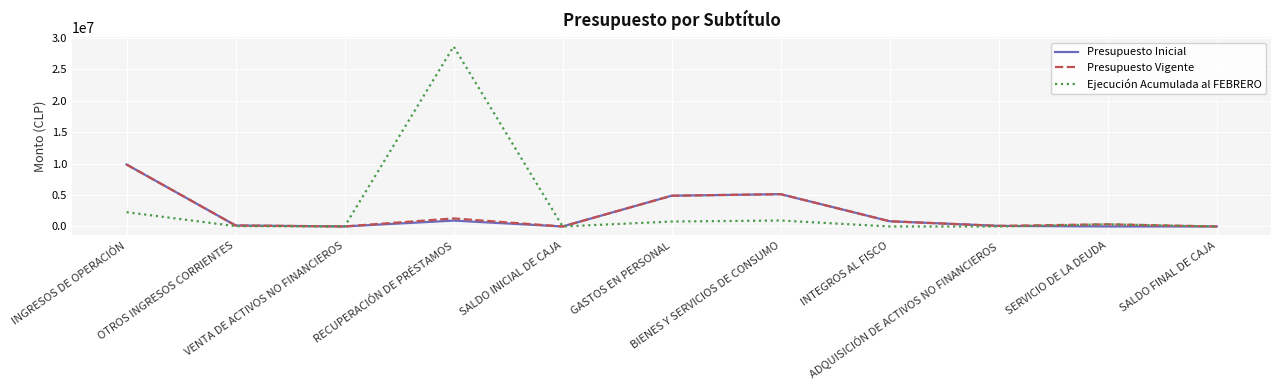

Which series has the largest range (max minus min)?

Ejecución Acumulada al FEBRERO